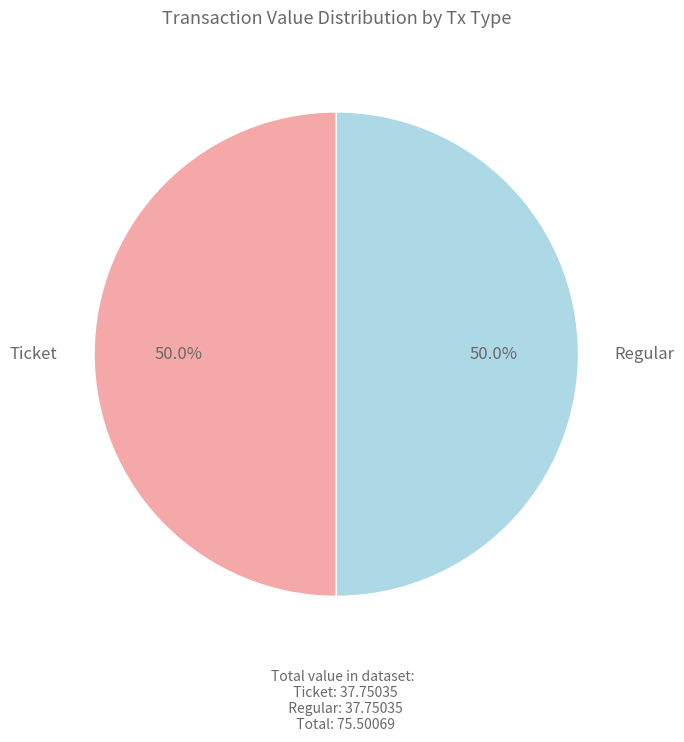

To the nearest percent, what is the difference between the largest and smallest slice percentages?

0%